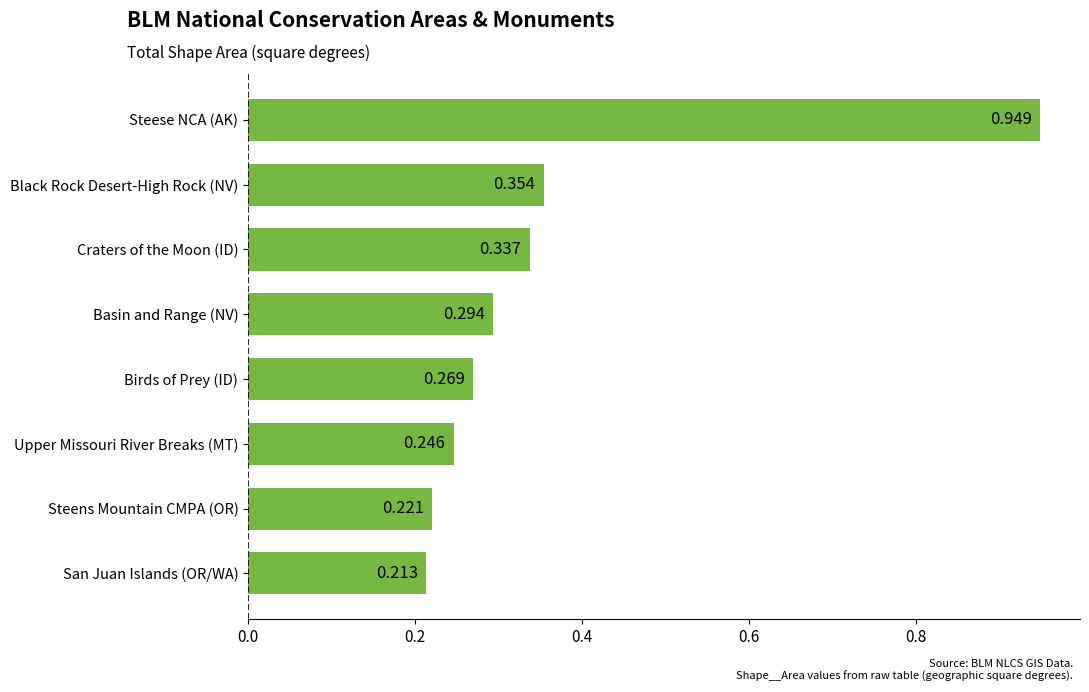

At which label is the value closest to 0?

San Juan Islands (OR/WA)